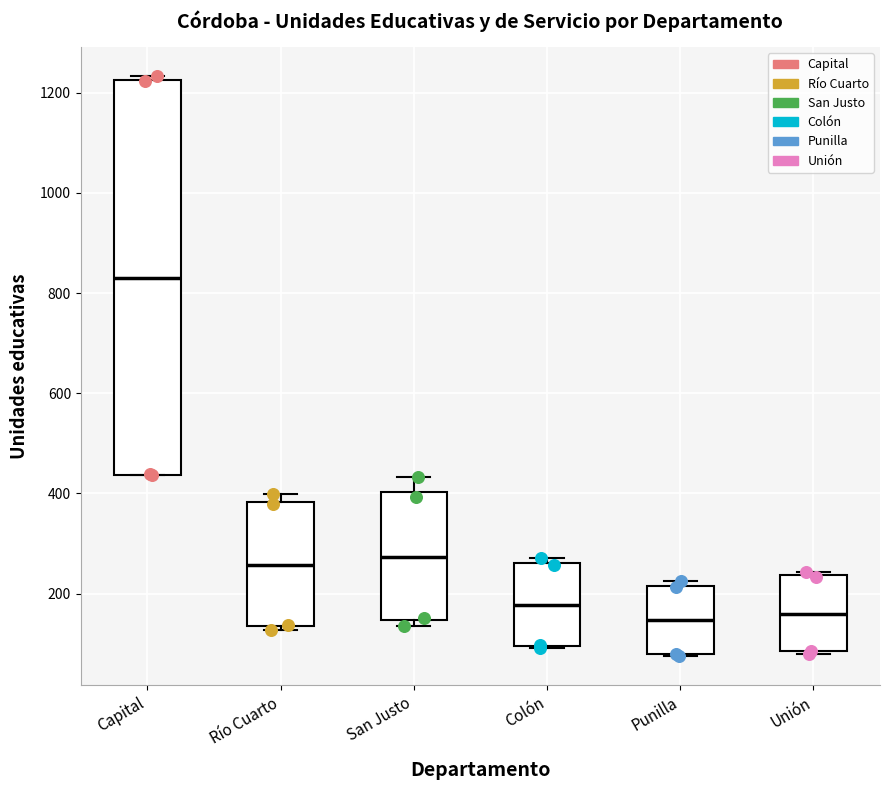

Comparing the boxes themselves (not the whiskers), which one is the tallest?

Capital